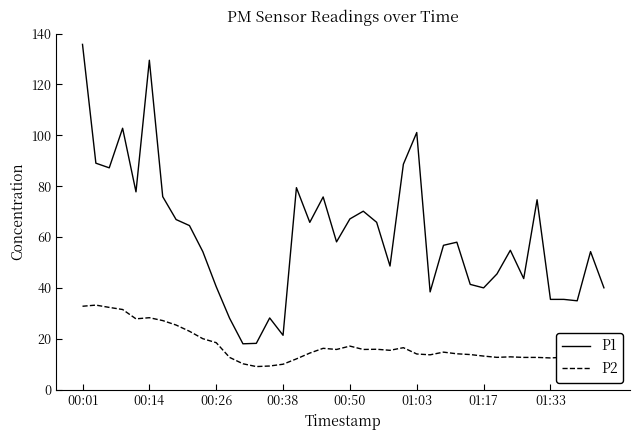

True or false: P2 and P1 intersect in this chart.

False